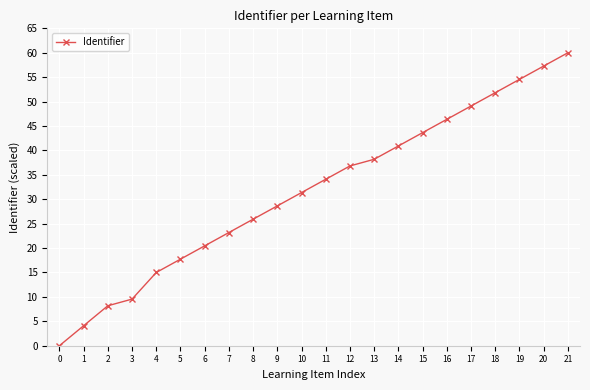

What is the sum of all values?

696.8